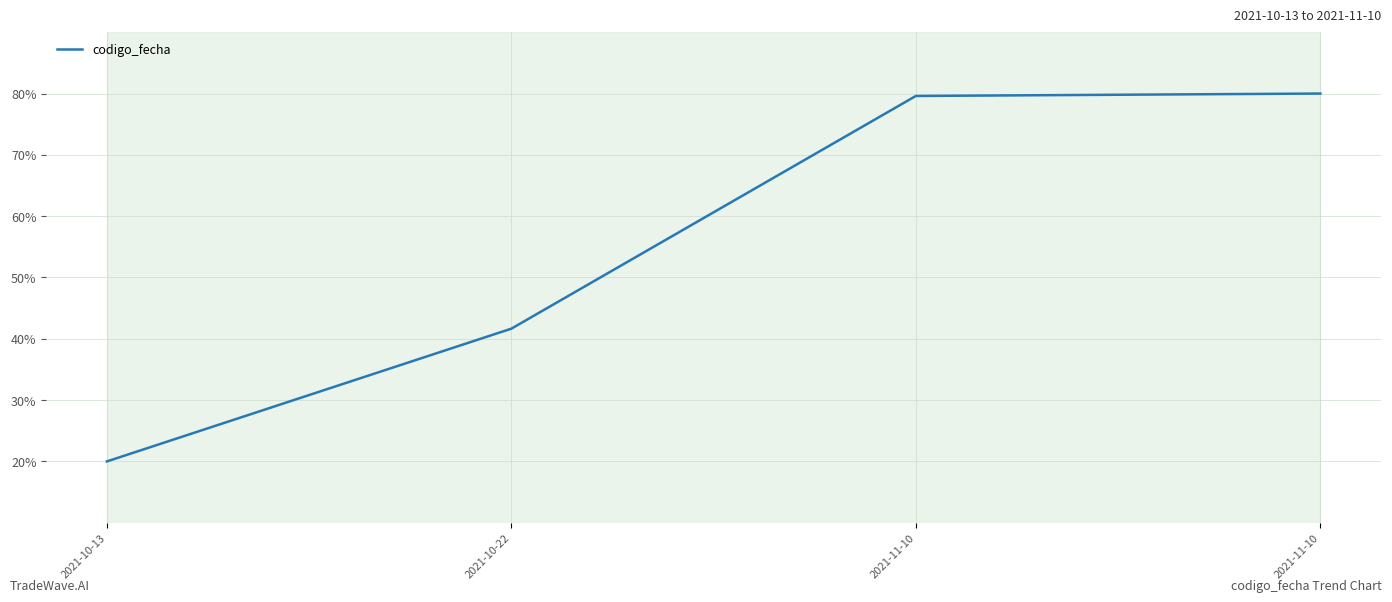

Count the number of categories in the chart.

4